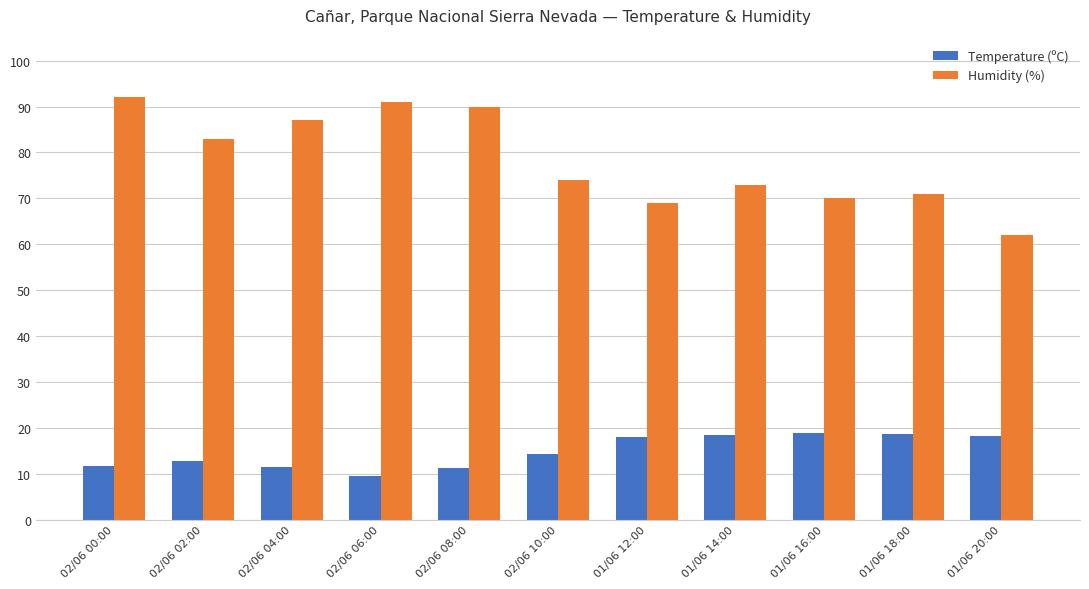

Is it true that Temperature (ºC) equals 24.3 at 01/06 14:00?

False